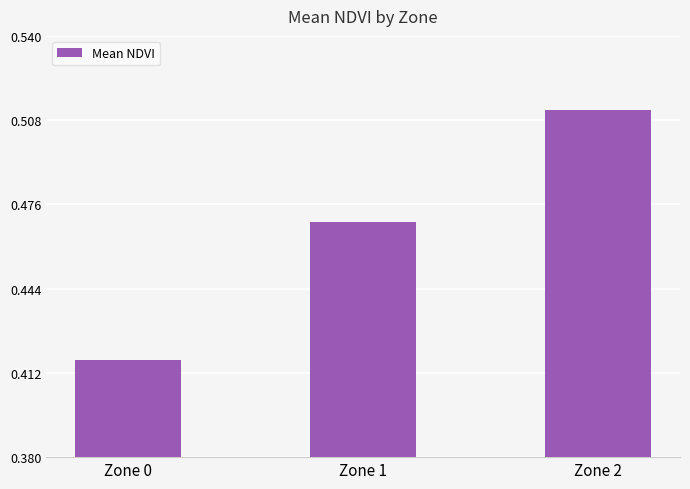

Count the values in the range 0 to 1.

3